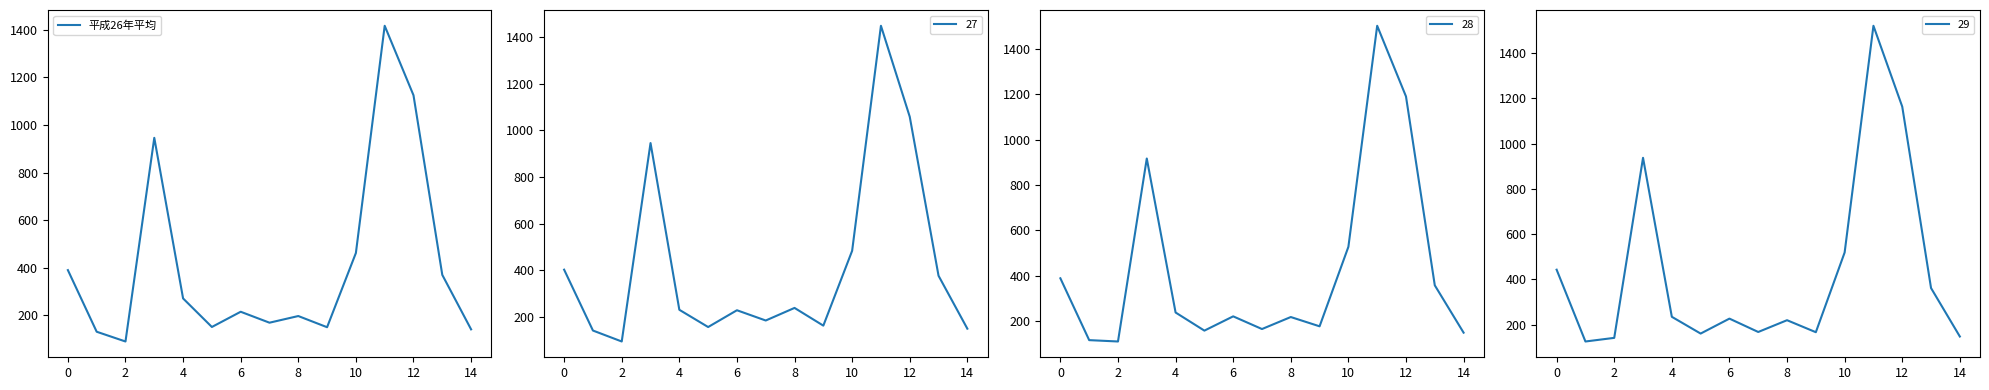

Reading left to right, extract all data points from this chart.

390	131	90	946	271	151	215	169	197	150	462	1417	1125	370	141